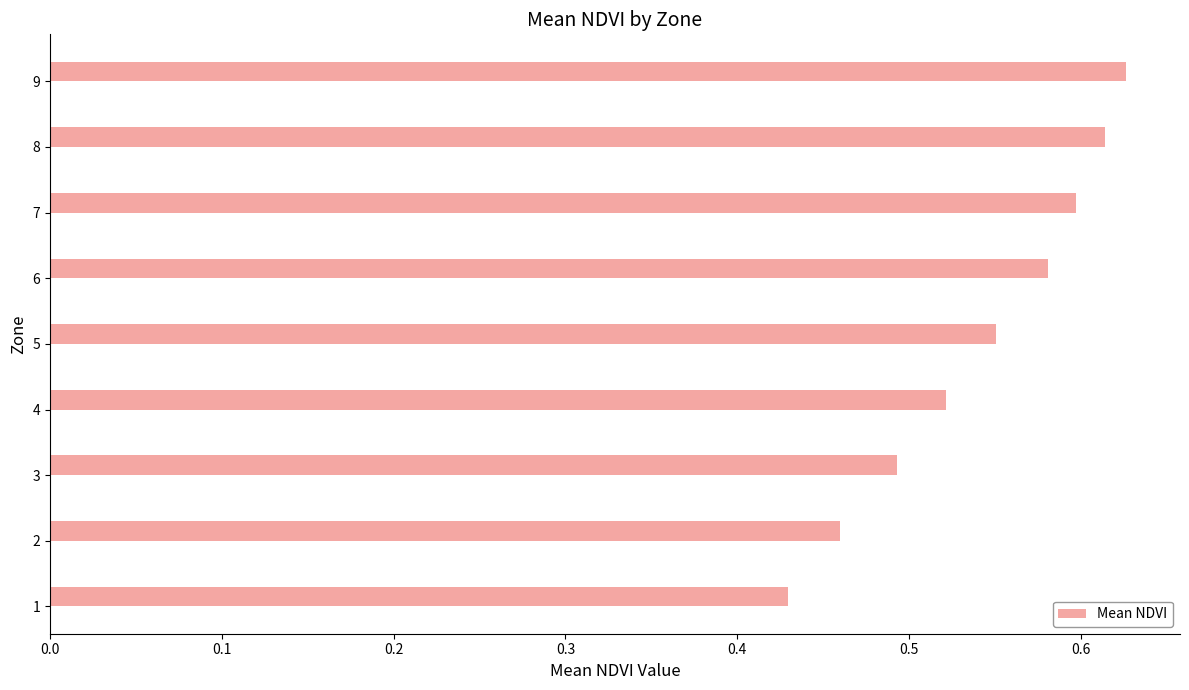

What is the sum of all values?

4.9